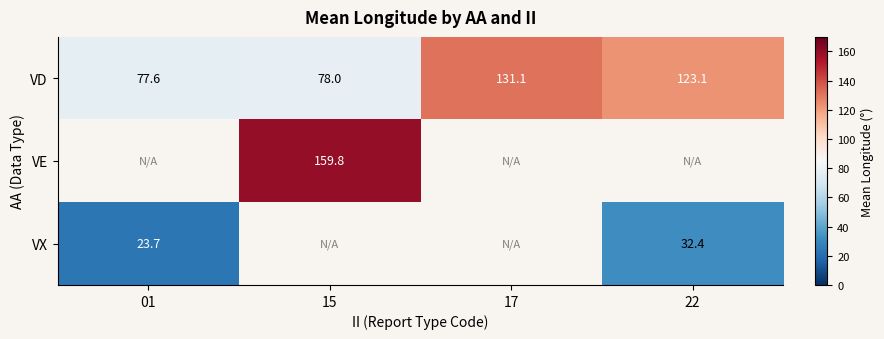

At which label is VD closest to 104?

22